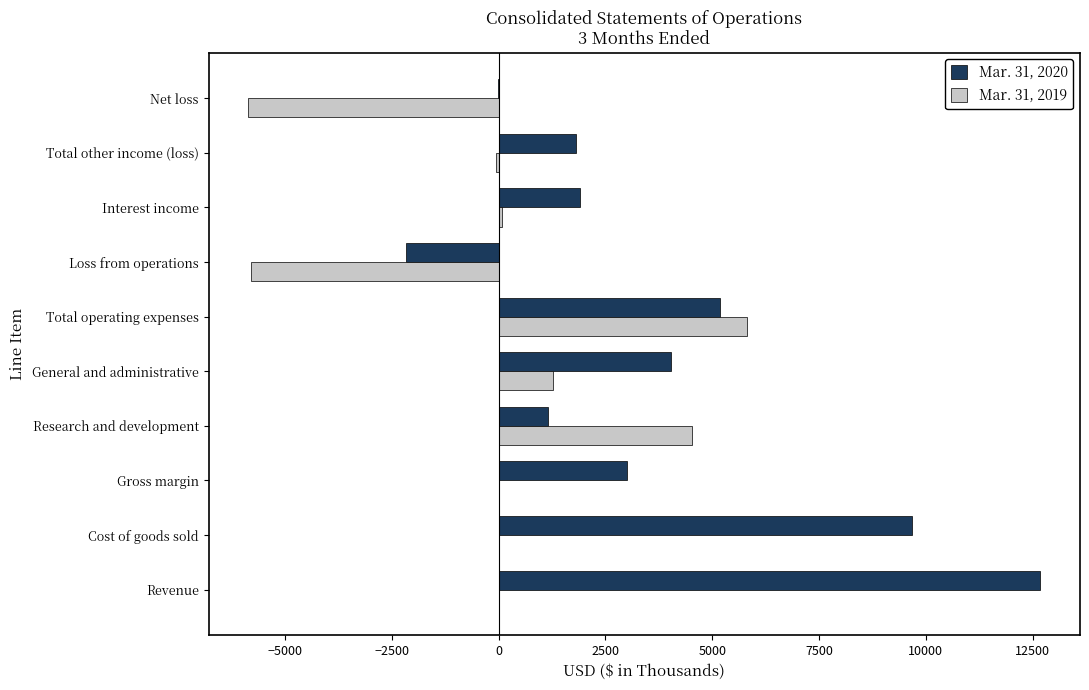

What is the average value of the Mar. 31, 2020 series?

3724